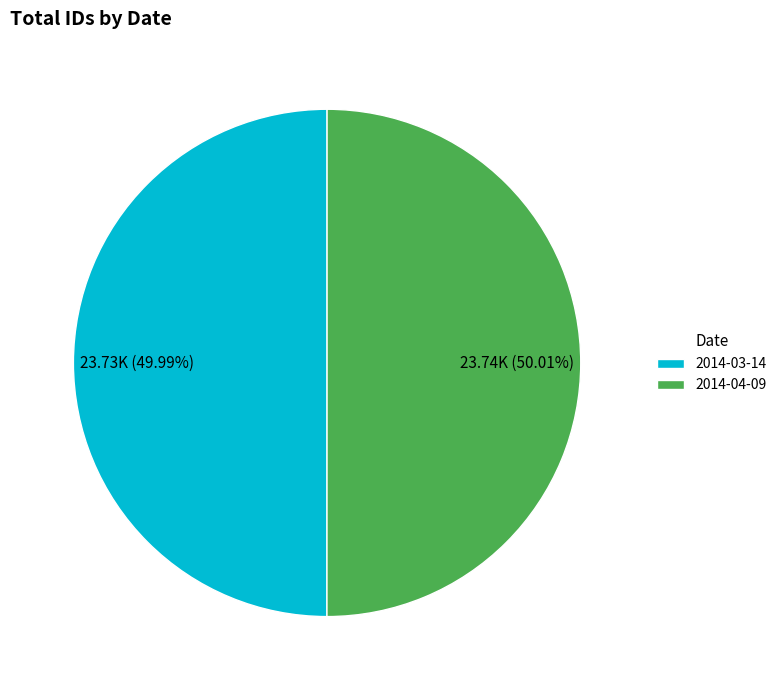

What percentage is NOT represented by 2014-04-09?

50.0%